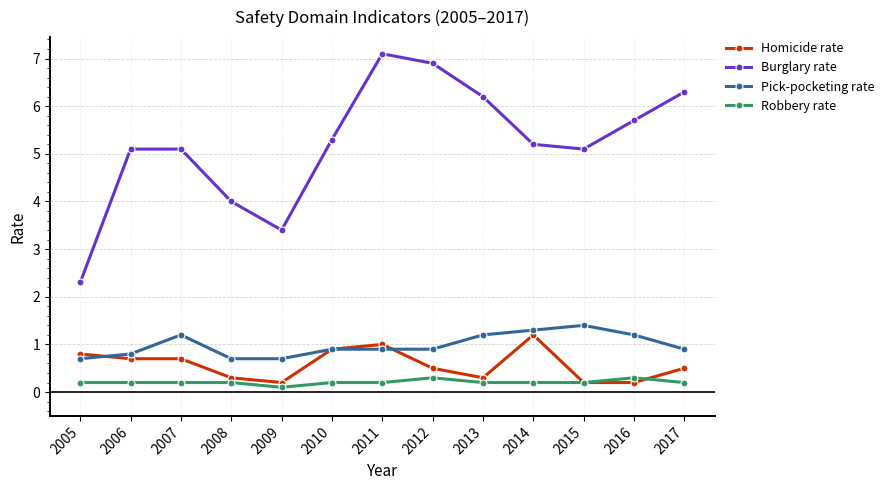

How many lines are shown in the chart?

4